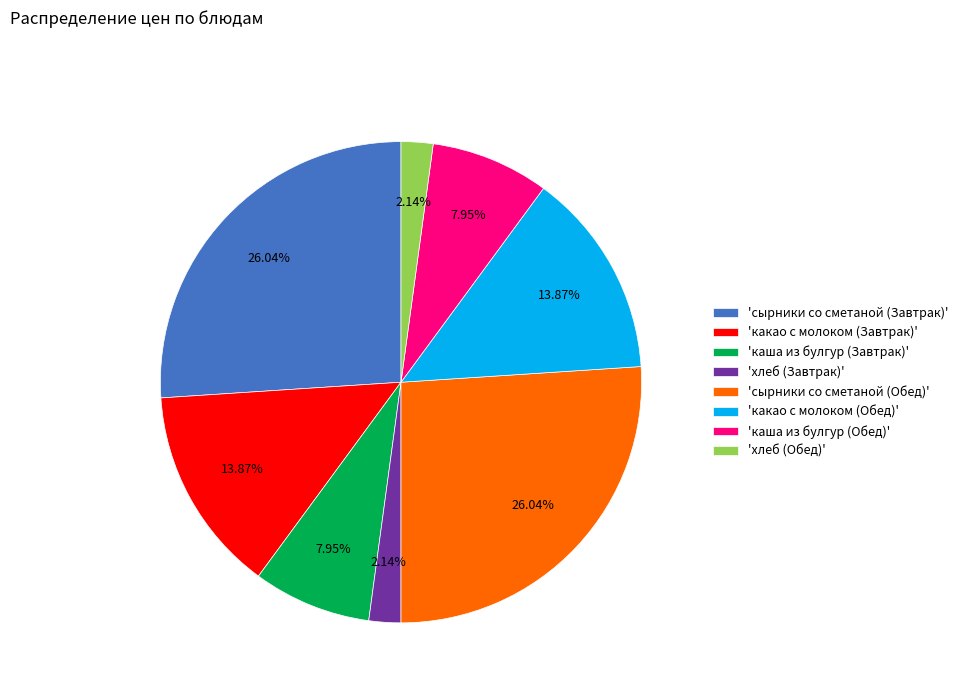

Is the sum of 'каша из булгур (Завтрак)' and 'какао с молоком (Обед)' greater than half?

No